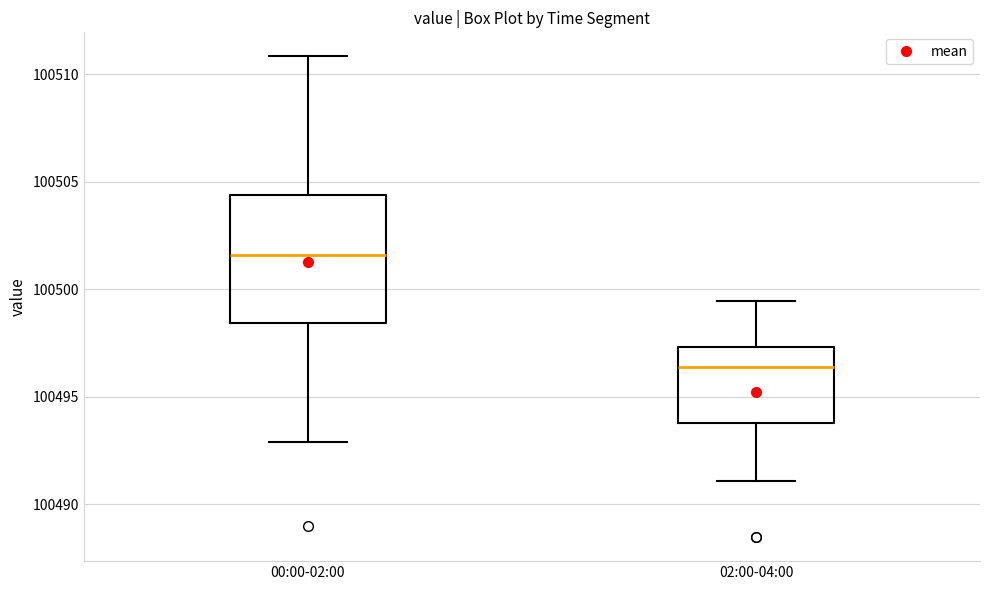

Reading left to right, transcribe this box plot: for each box, give where its median line is, the range the box spans, and where its two whiskers end, as read against the y-axis. The values are not printed on the chart, so give them approximately, as read against the axis.

00:00-02:00: median 100501.5, box 100498.5 to 100504.5, whiskers 100493.0 to 100511.0
02:00-04:00: median 100496.5, box 100494.0 to 100497.5, whiskers 100491.0 to 100499.5